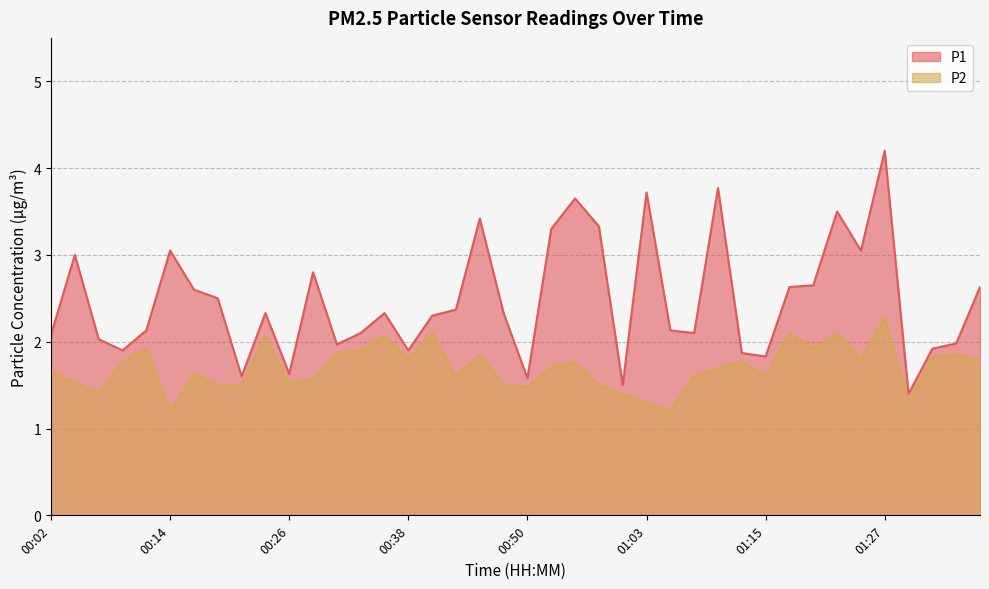

At which category does P1 reach its first local peak?

00:04